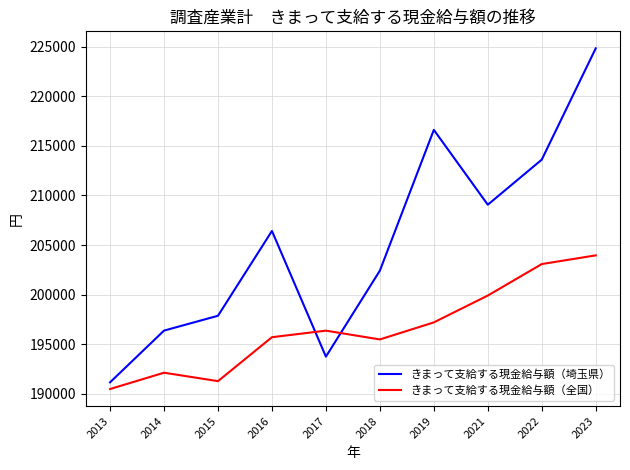

Is this an area chart (filled region under the line)?

No